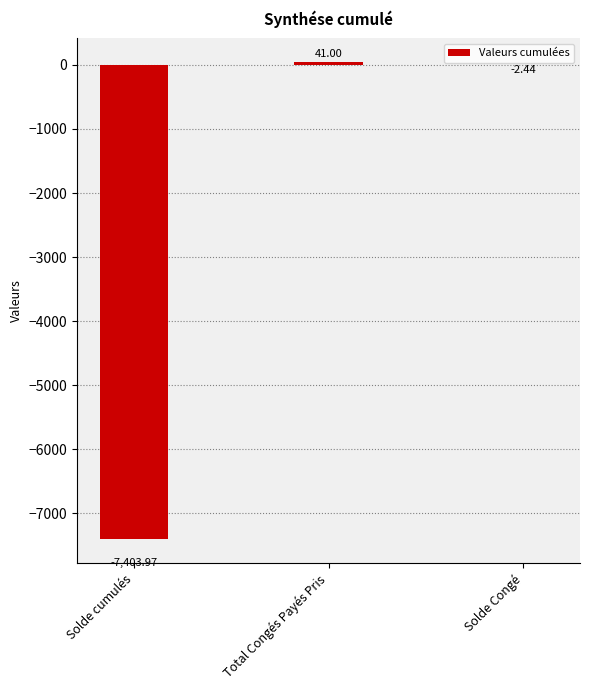

What is the change in value from Total Congés Payés Pris to Solde Congé?

-43.4